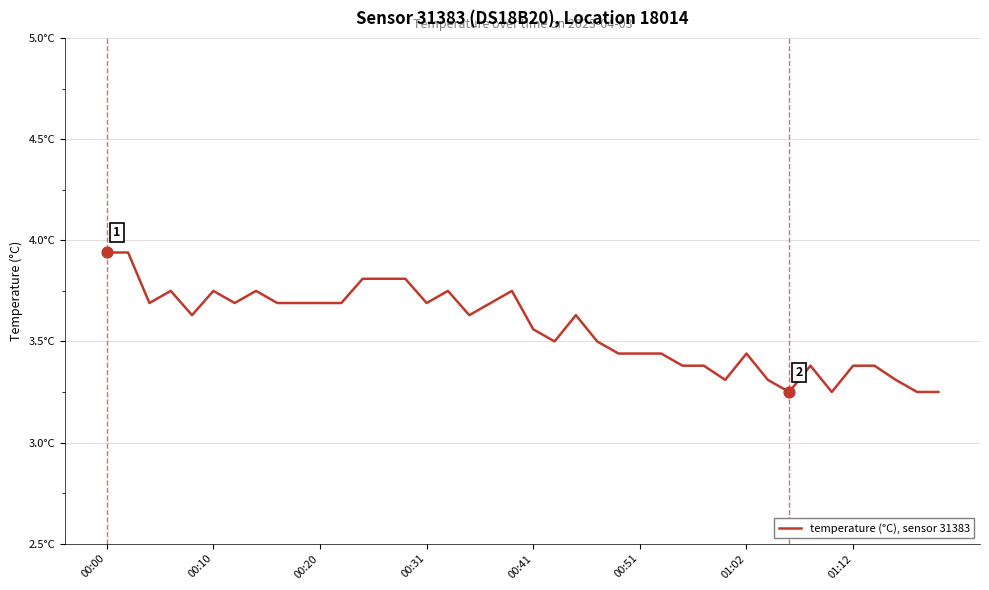

Is this an area chart (filled region under the line)?

No